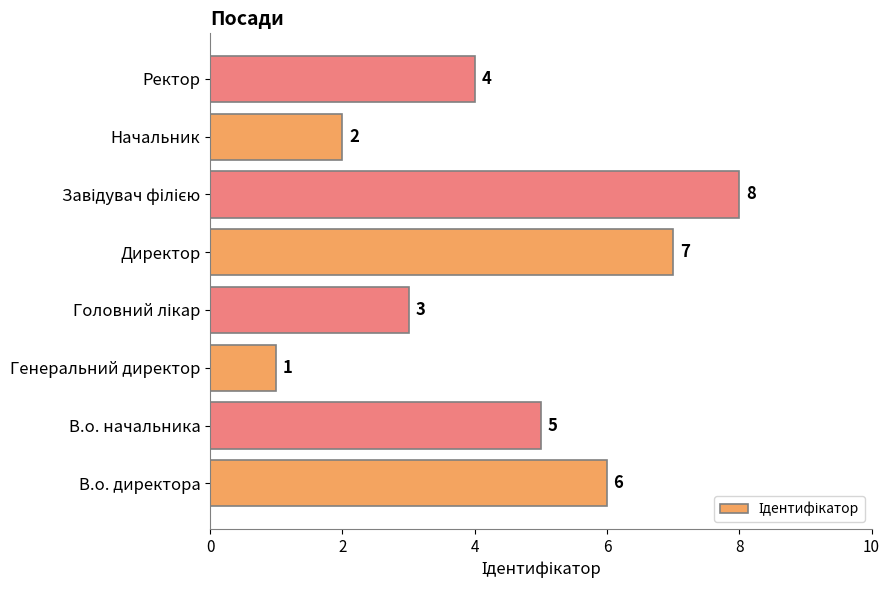

Reading top to bottom, extract all data points from this chart.

4	2	8	7	3	1	5	6